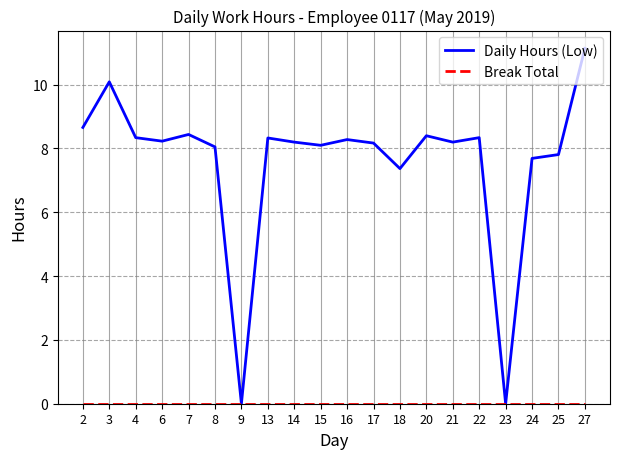

Where does the Daily Hours (Low) series first go above 8?

2